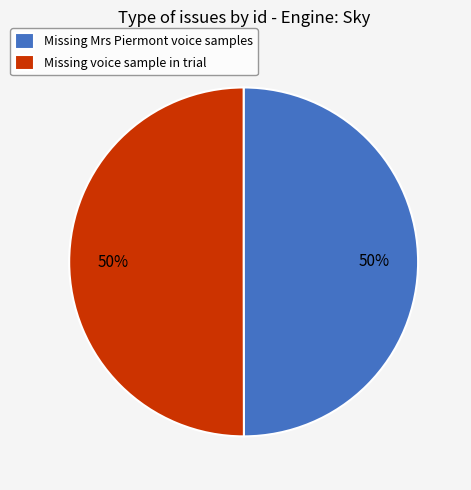

True or false: Missing voice sample in trial accounts for 44% of the total.

False